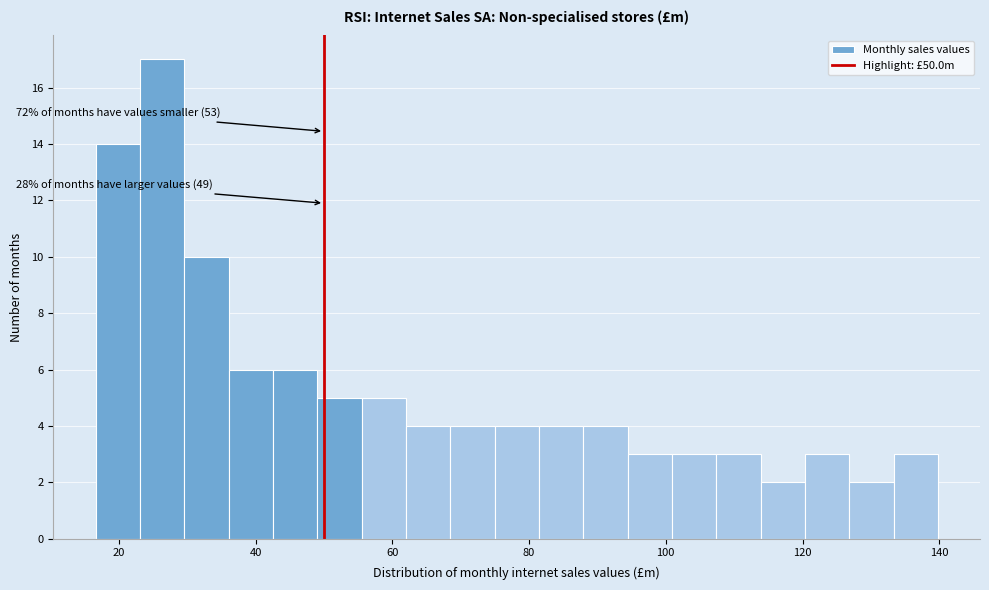

Around what value on the x-axis is the tallest bar? Give the approximate position of its centre, as read against the axis.

26